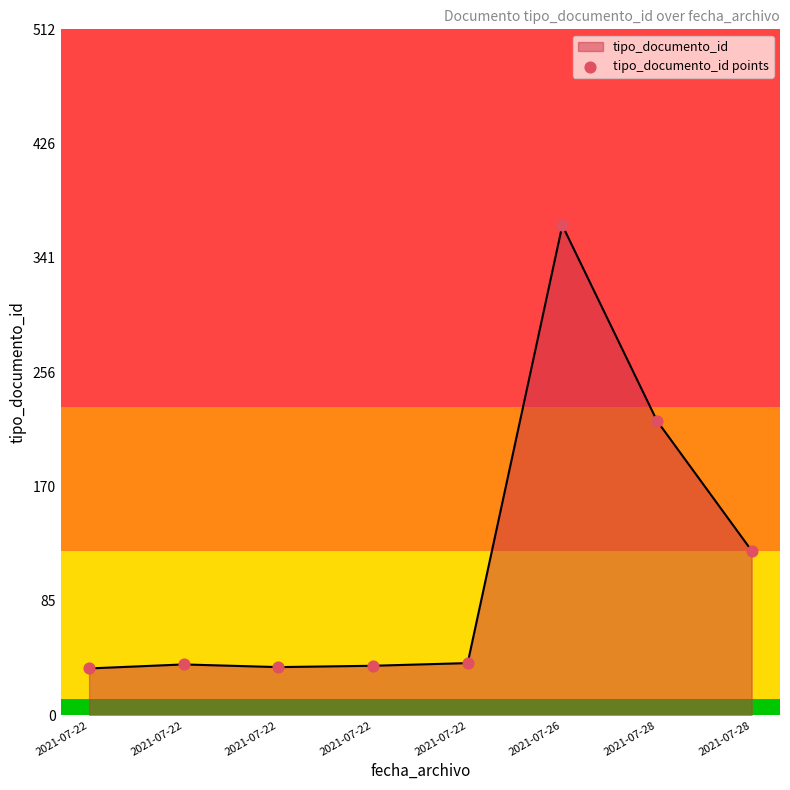

How many values are below 39?

4